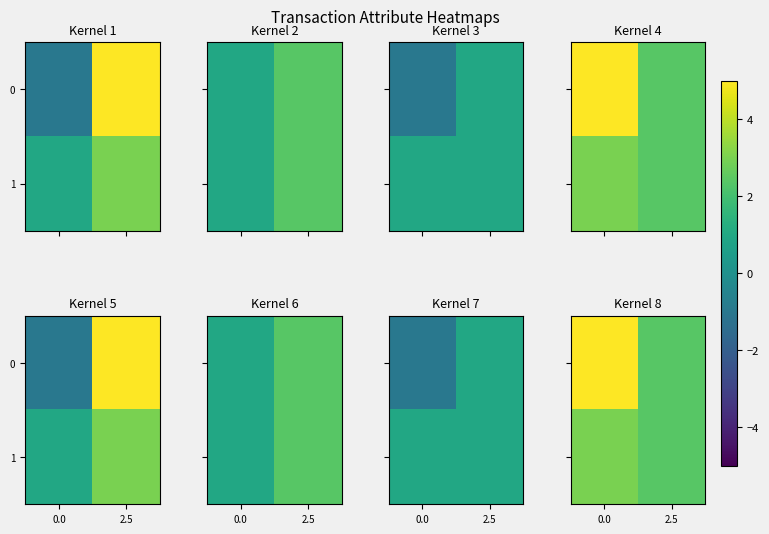

What is the average value of the 0 series?

3.7